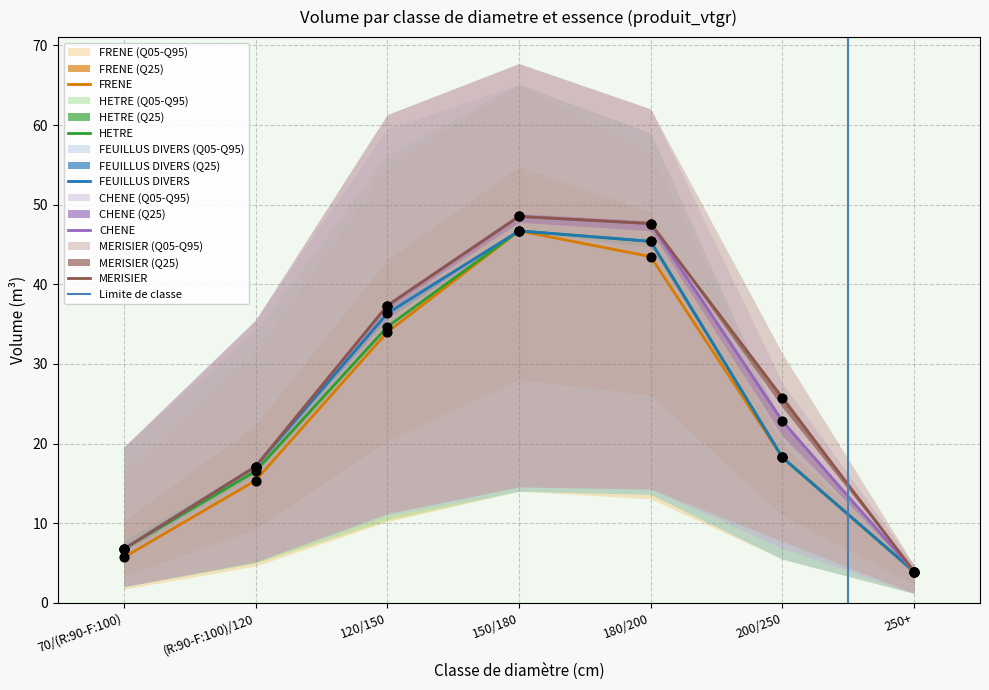

Which series reaches the minimum Y coordinate?

HETRE